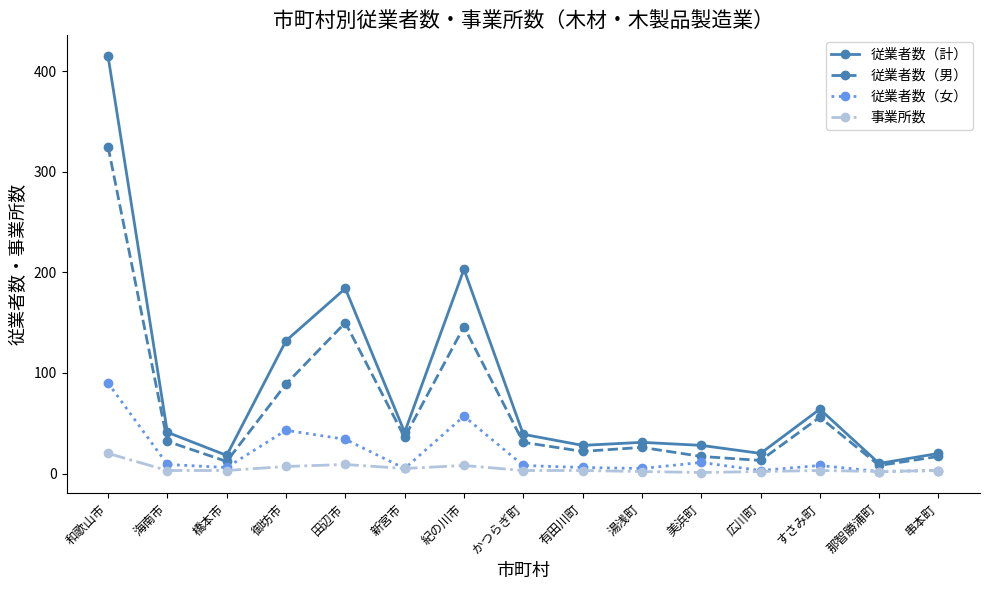

What is the difference between the maximum and minimum values in the 従業者数（男） series?

317